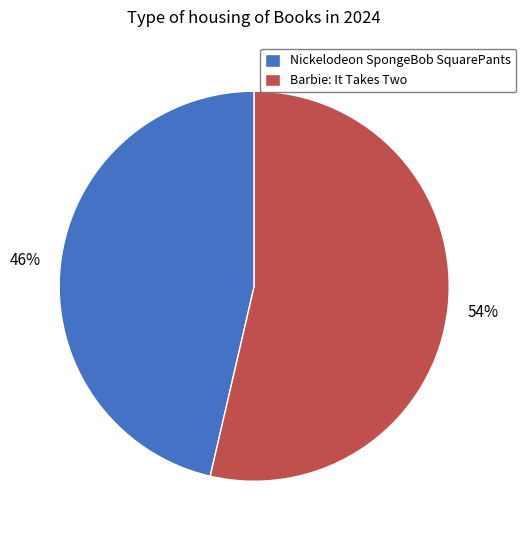

The Nickelodeon SpongeBob SquarePants slice represents 33% of the pie. True or false?

False